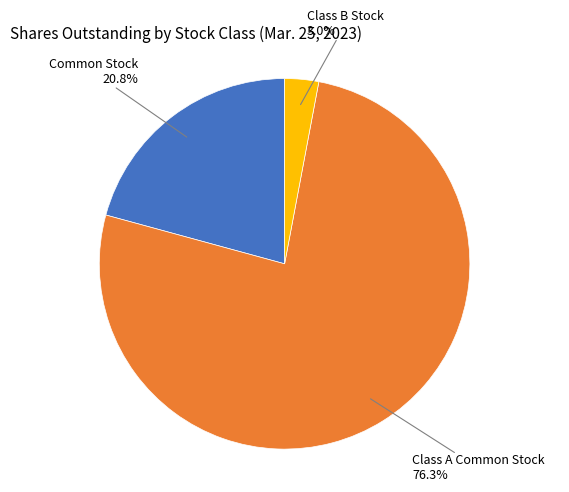

Does any single category account for the majority?

Yes